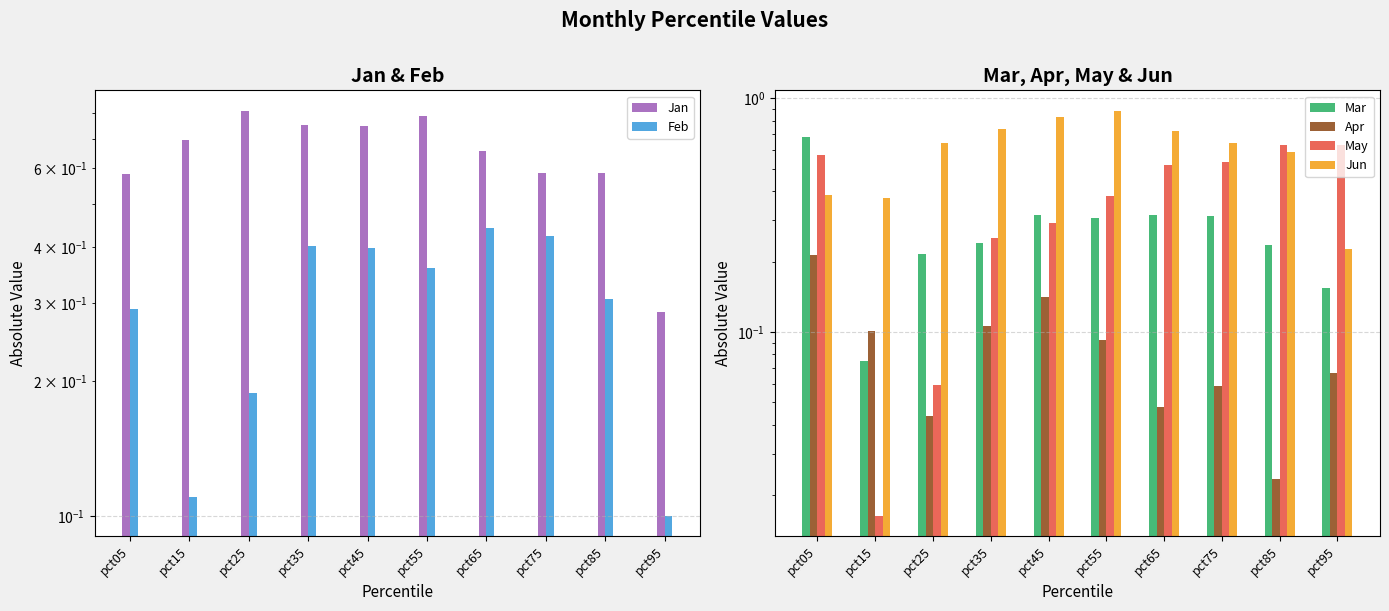

What is the sum of the May values at pct65 and pct35?

0.8